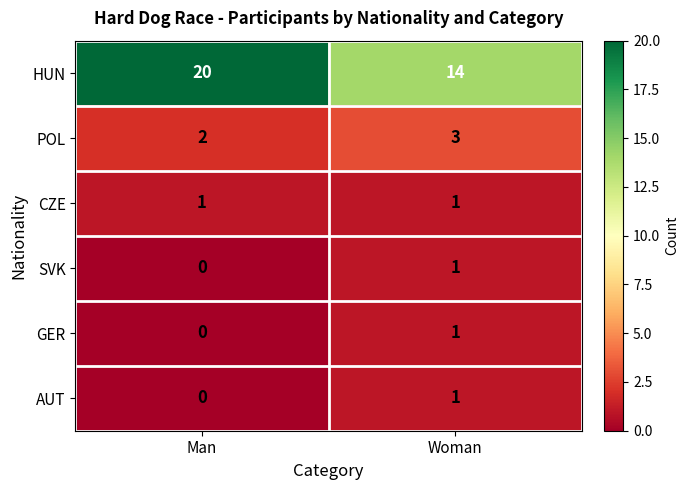

At which label is SVK closest to 0?

Man